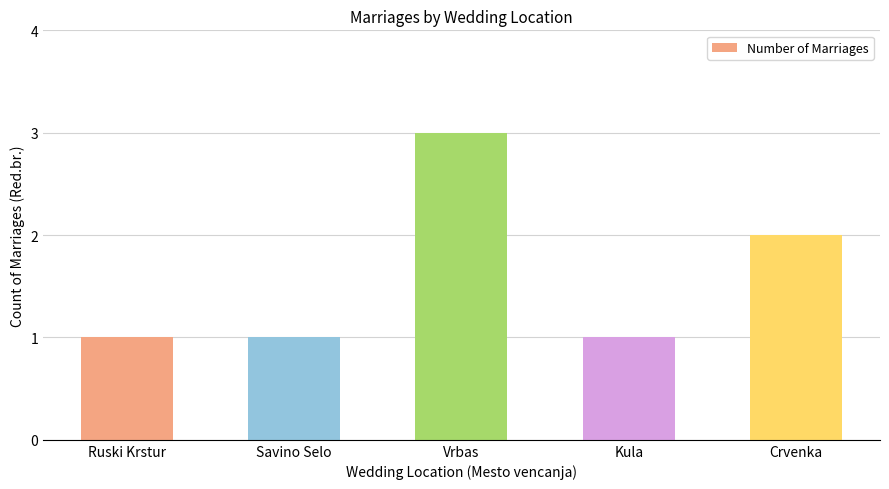

What is the label of the 4th bar from the right?

Savino Selo